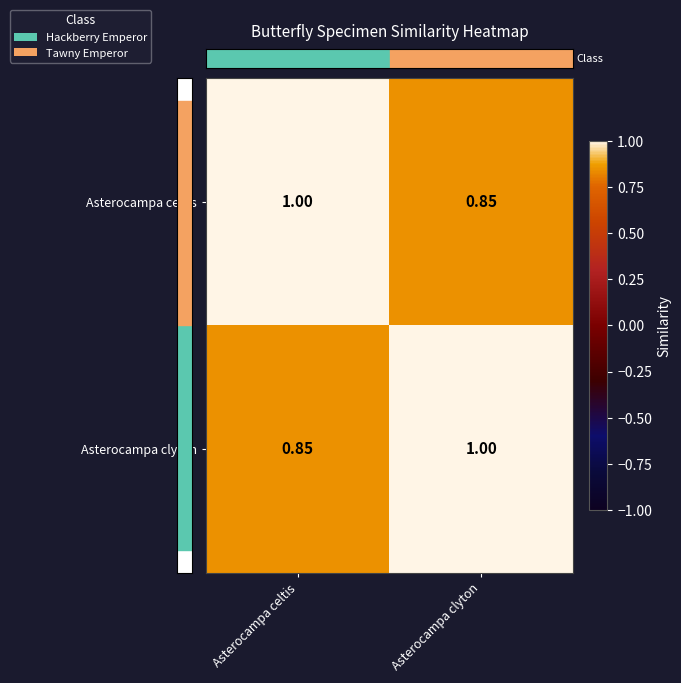

How many distinct data groups are displayed?

2